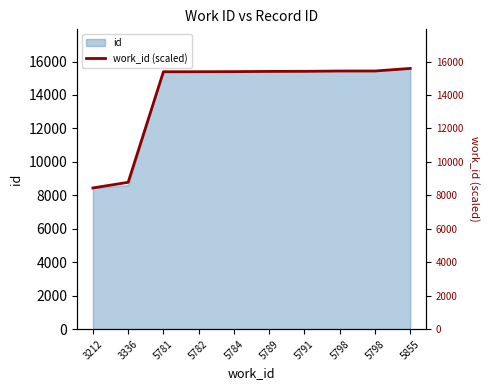

Reading left to right, what are all the values shown in this chart?

3212=8441.0	3336=8776.3	5781=15386.9	5782=15389.6	5784=15395.0	5789=15408.6	5791=15414.0	5798=15432.9	5798=15432.9	5855=15587.0